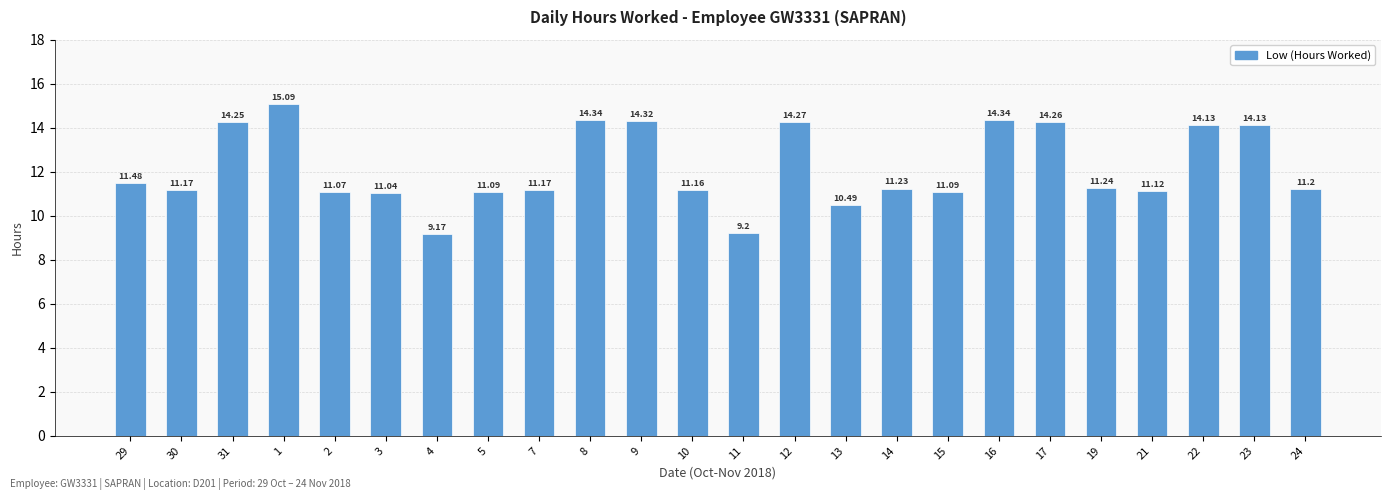

At which label does the data first exceed 11?

29